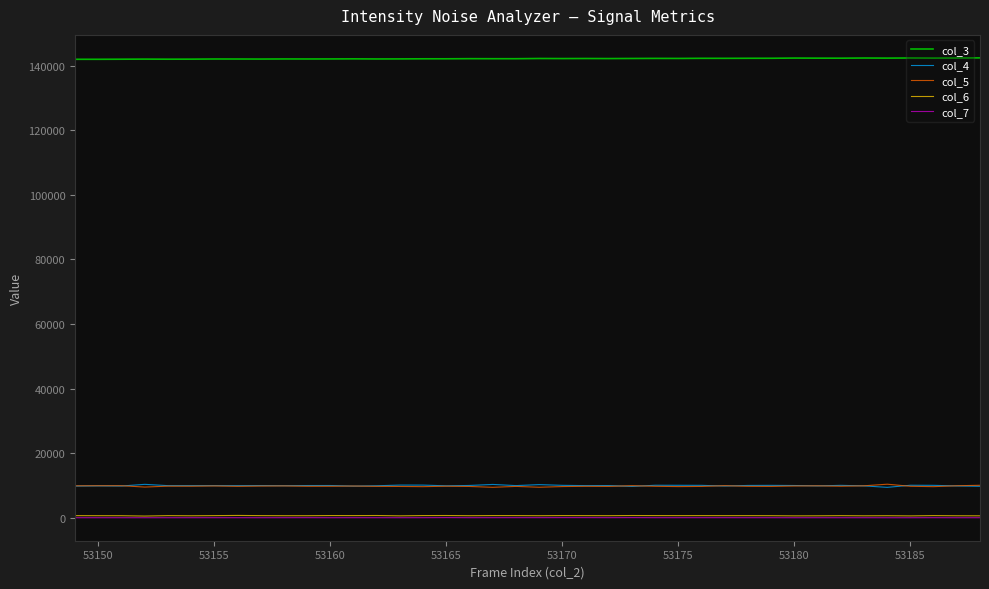

True or false: col_4 and col_7 cross at least once.

False